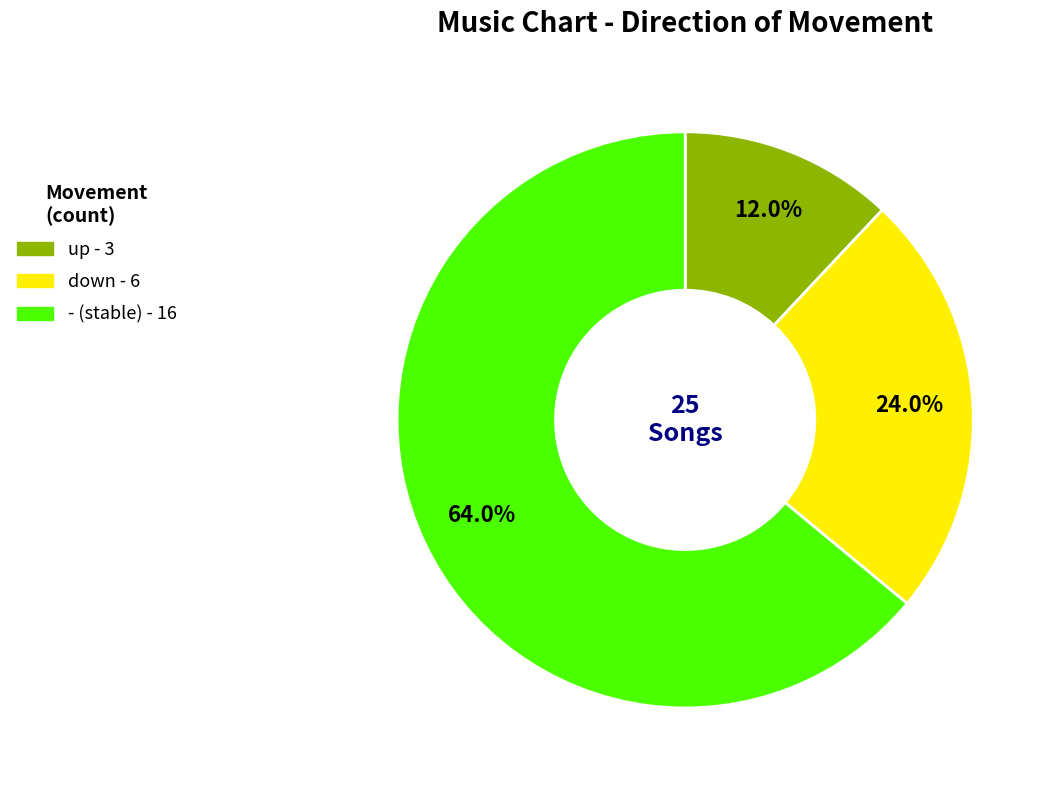

Which has a higher value, up or -?

-